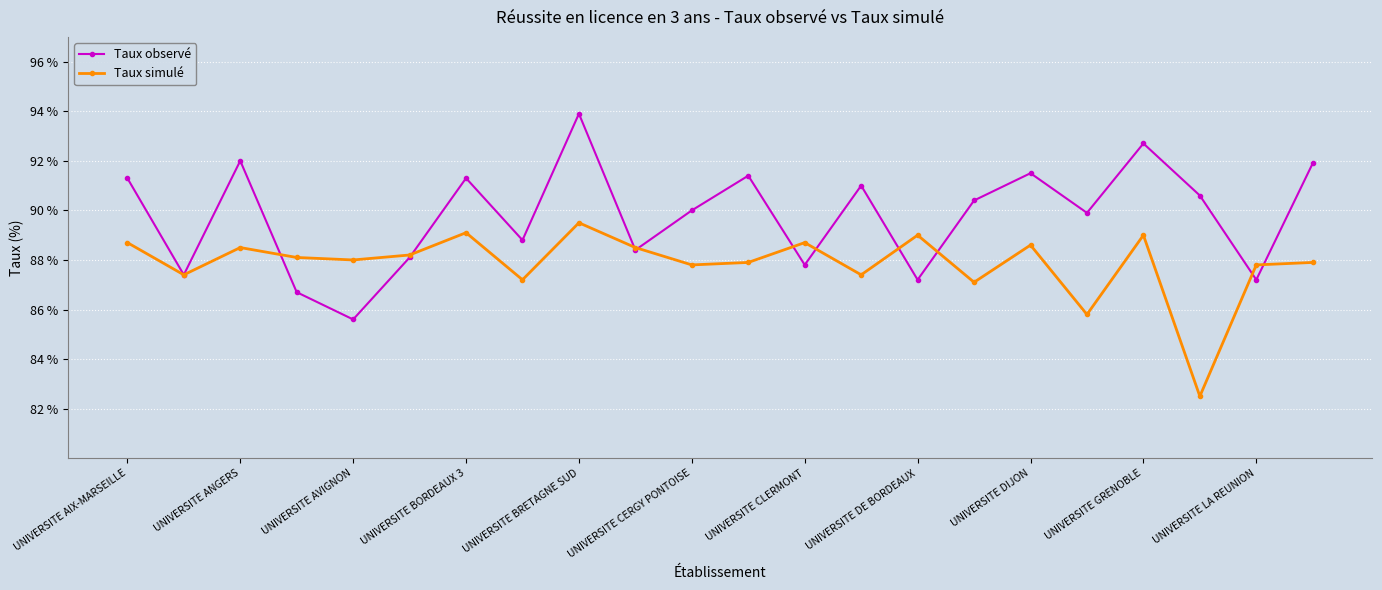

Rank the series by their maximum value, from lowest to highest.

Taux simulé, Taux observé